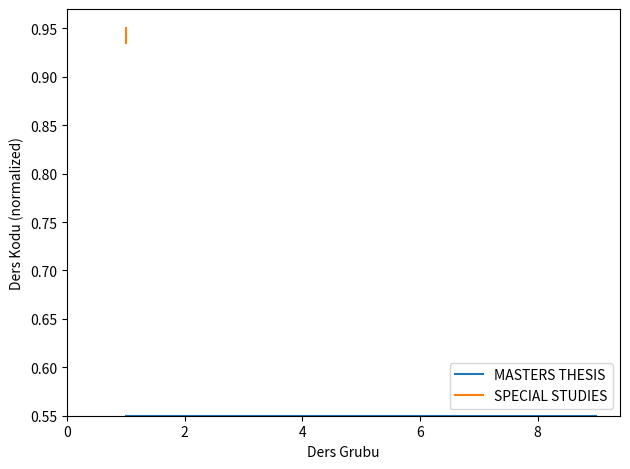

Count the number of data series in this chart.

2